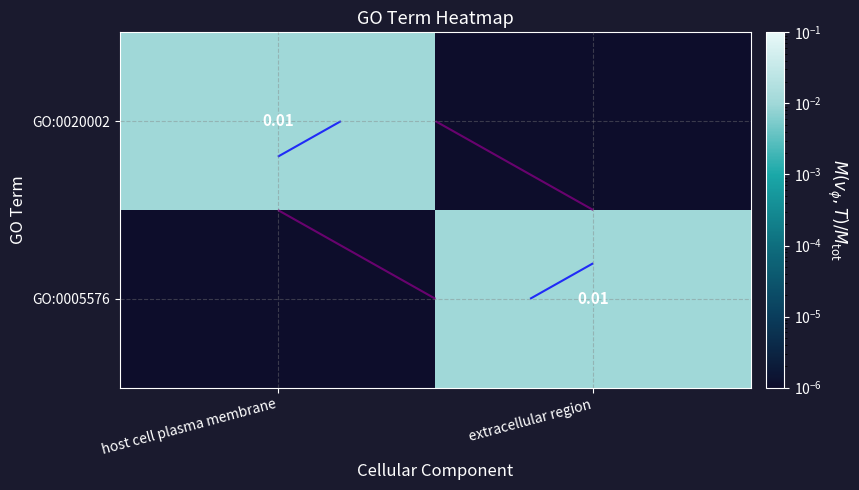

Which has a higher value, extracellular region or host cell plasma membrane?

host cell plasma membrane